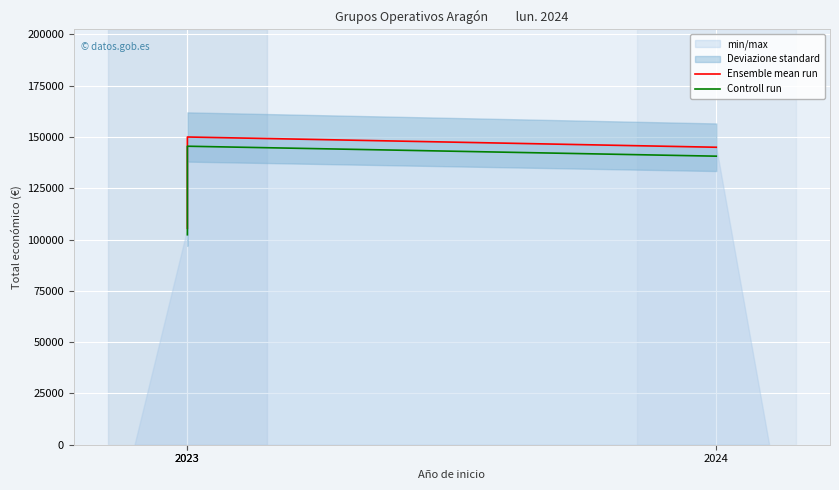

True or false: Ensemble mean run has a value of 23690.8 at 2023.

False